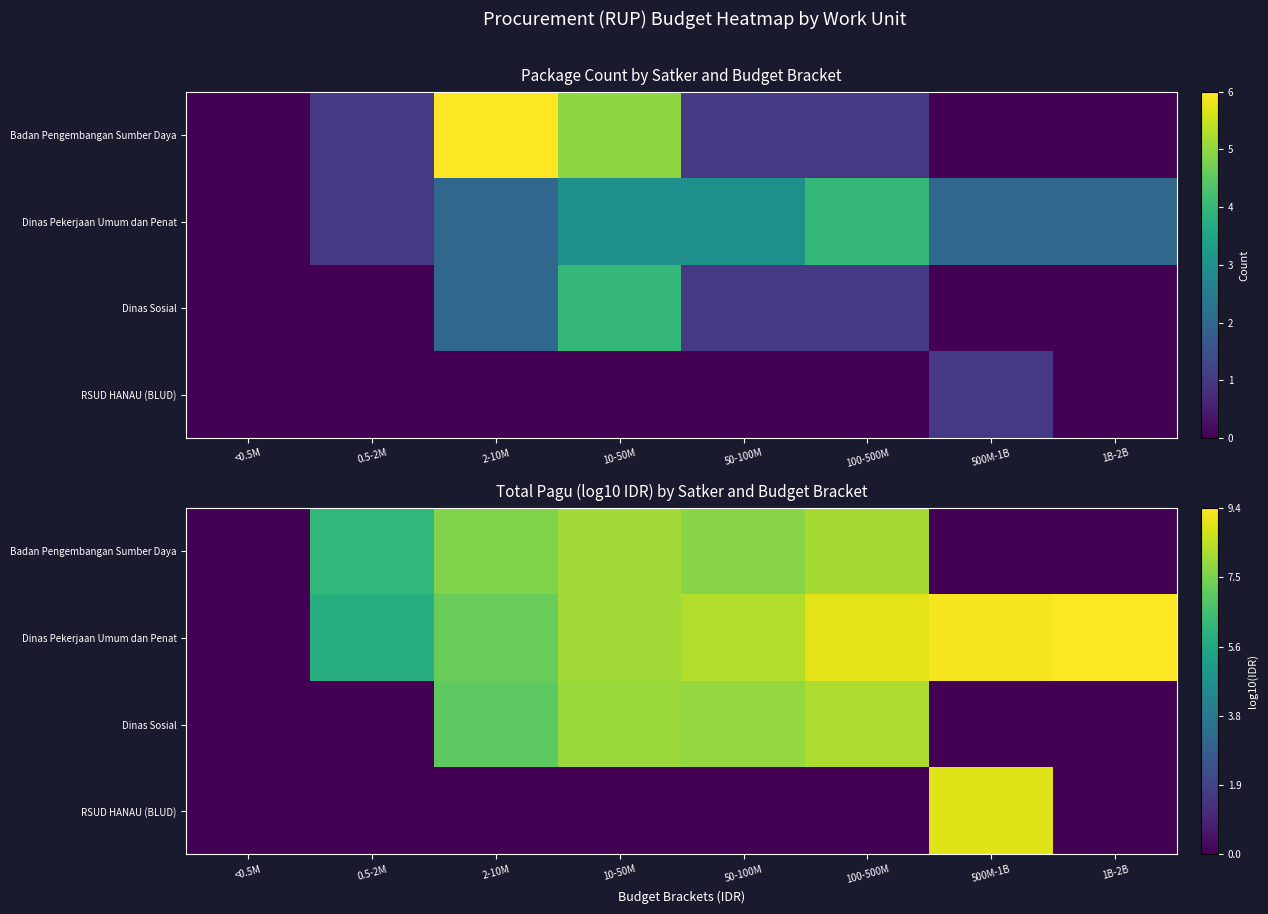

What is the maximum value shown in the chart?

9.4